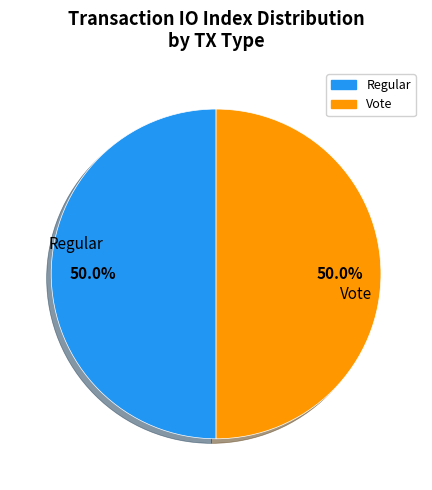

To the nearest percent, what is the difference between the largest and smallest slice percentages?

0%